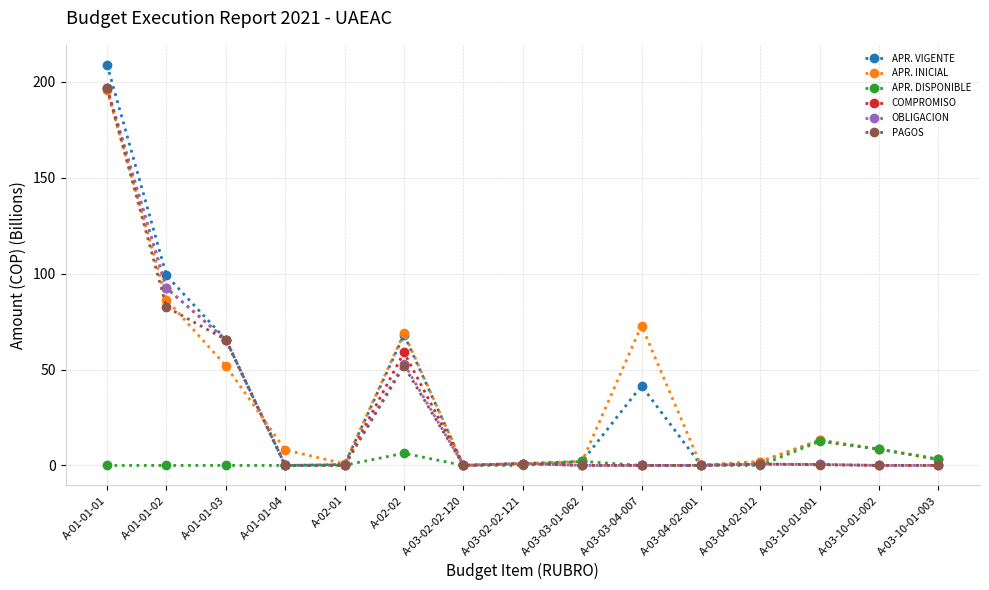

Which category has the highest value across all series?

A-01-01-01